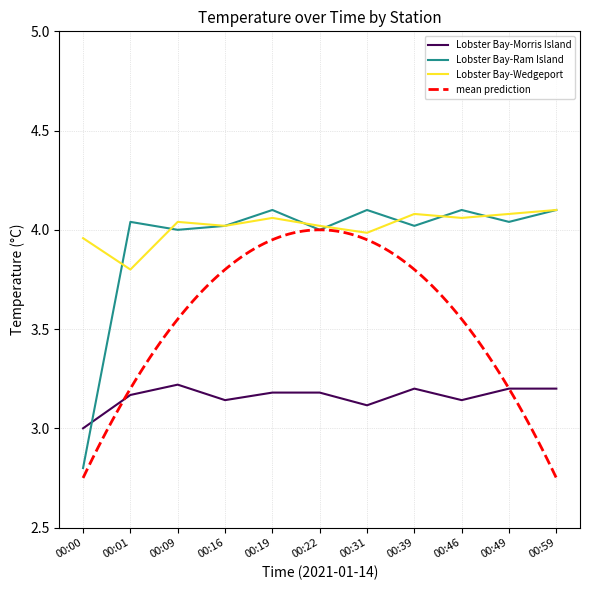

At which category is the sum across all series the highest?

00:59